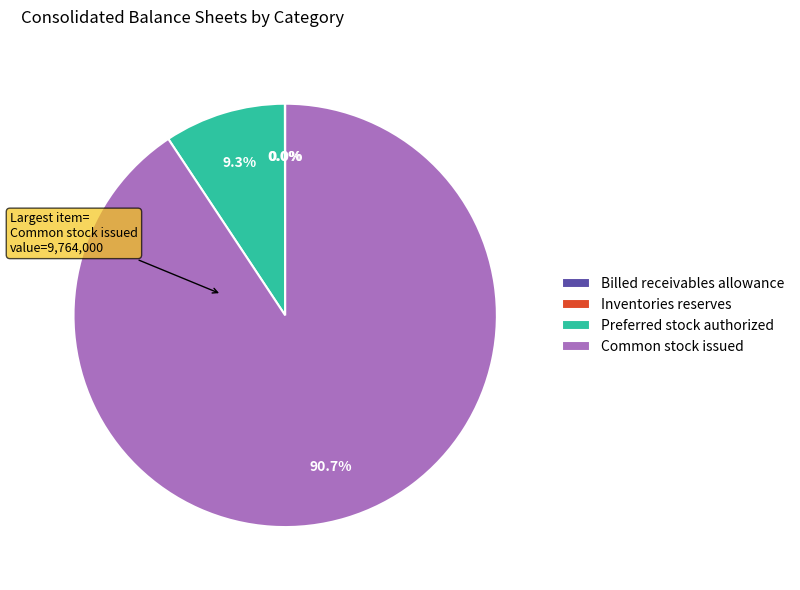

What percentage is the Common stock issued slice, to the nearest percent?

91%